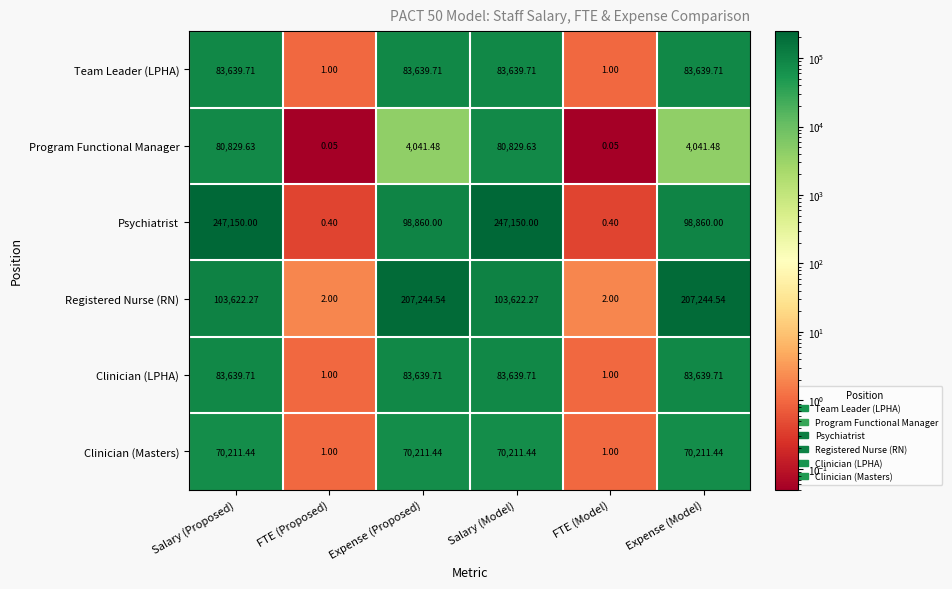

At which label does Team Leader (LPHA) first exceed 83639?

Salary (Proposed)